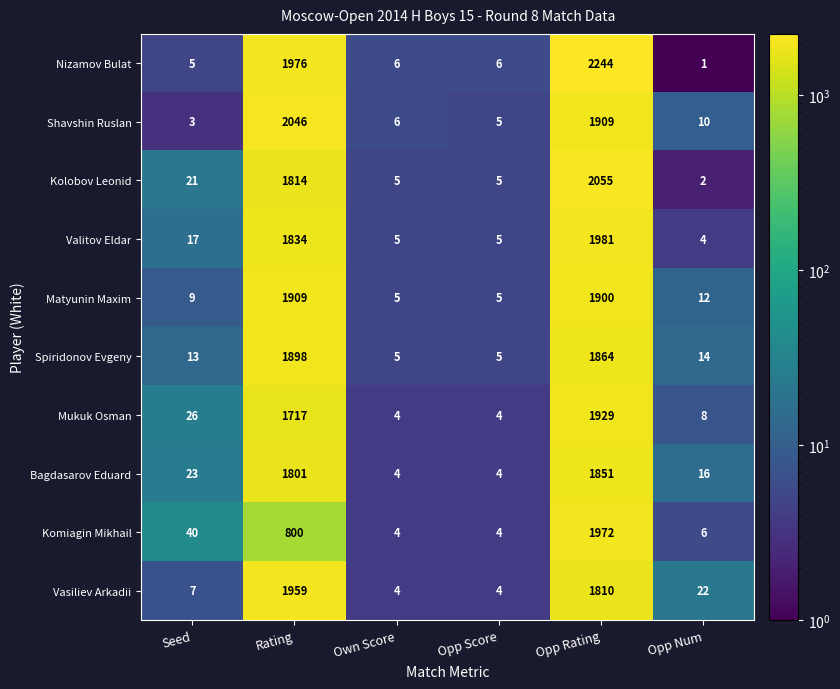

Which category has the highest value across all series?

Opp Rating